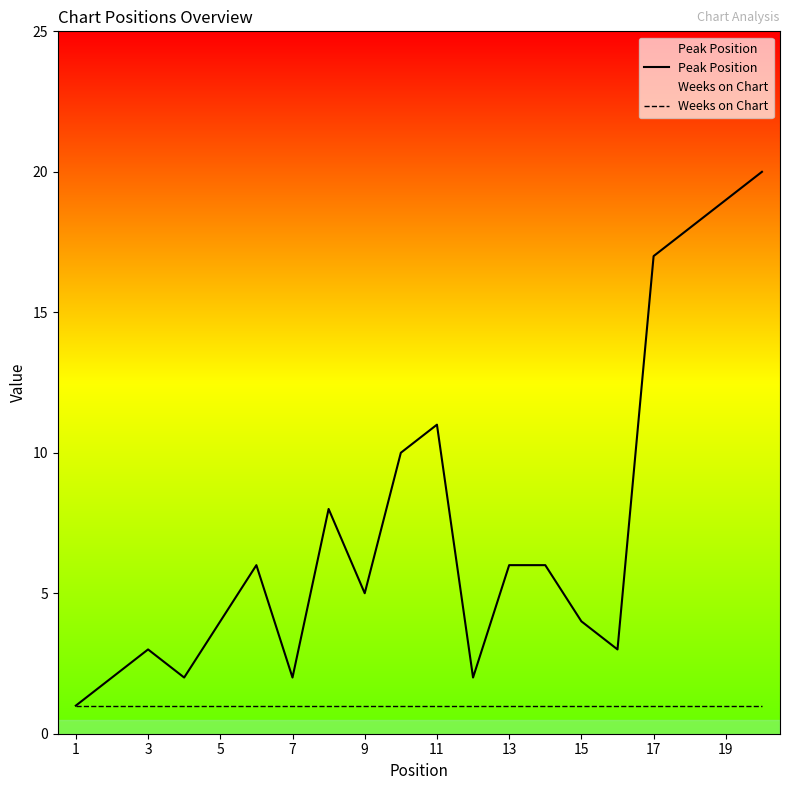

How many lines are shown in the chart?

2